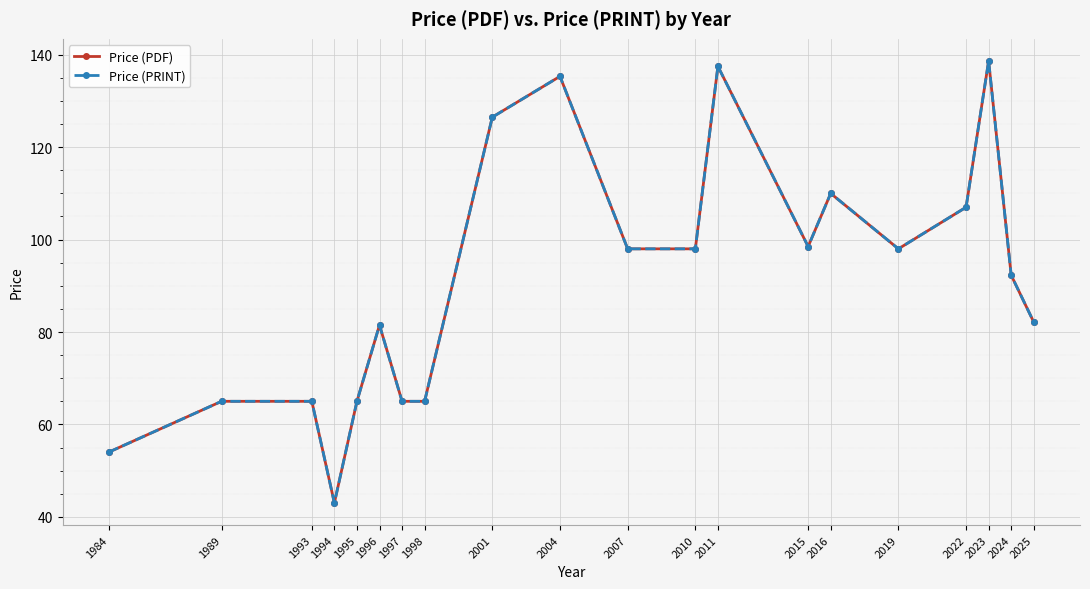

Is the value of Price (PRINT) at 1995 greater than the value of Price (PDF) at 1989?

No